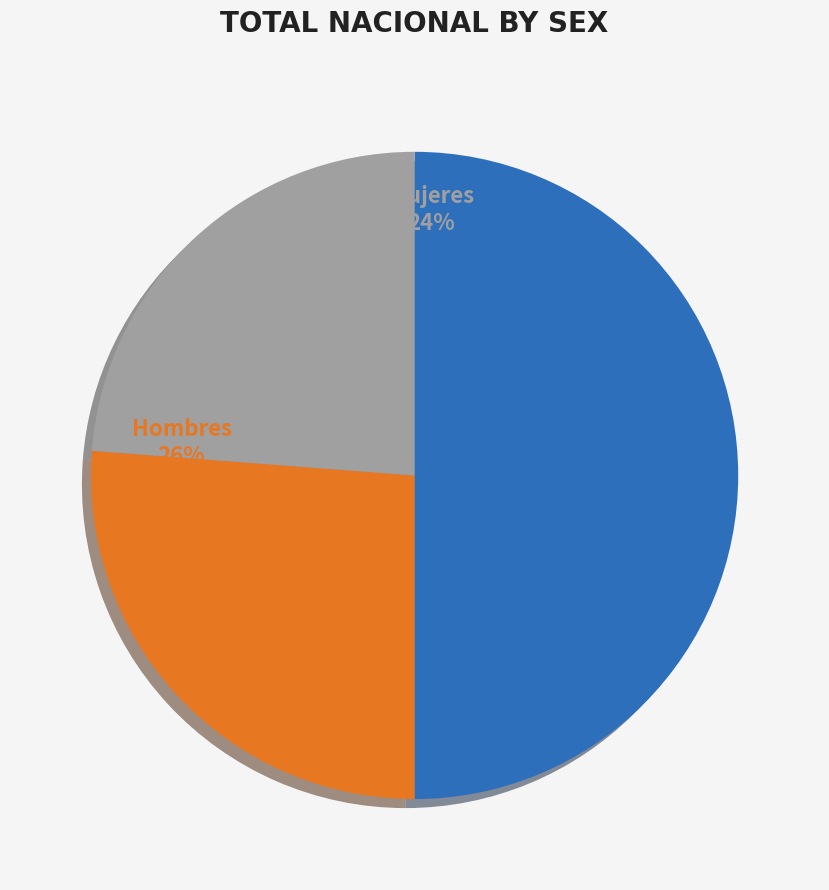

Count the number of slices in the pie.

3